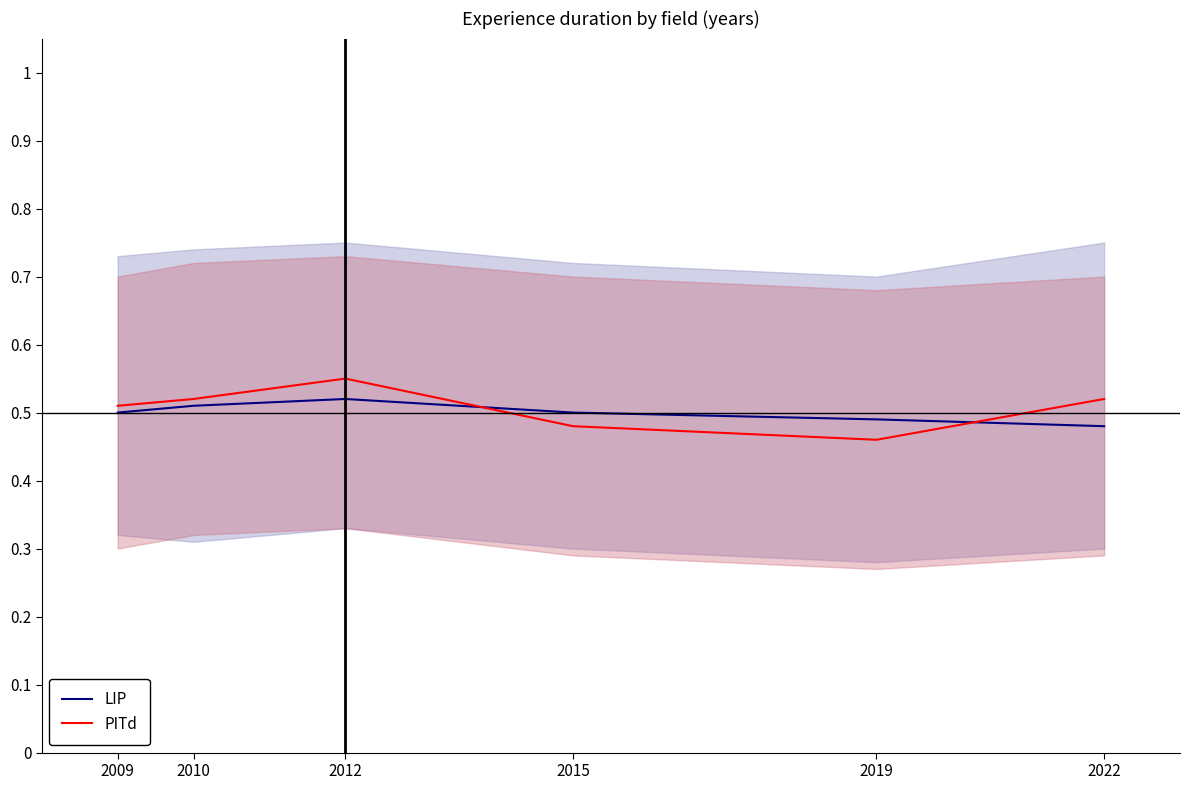

True or false: LIP has more than 0 points higher than both neighbors.

True